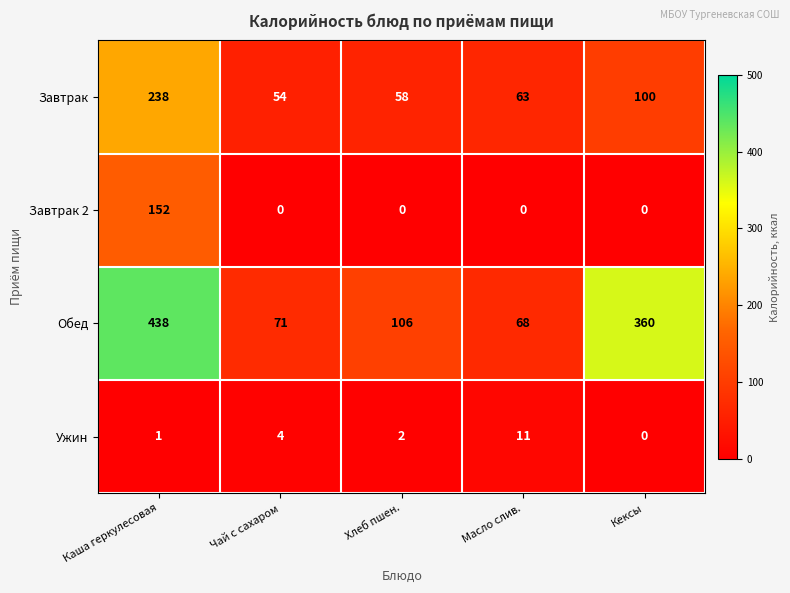

Is it true that Завтрак equals 94 at Чай с сахаром?

False